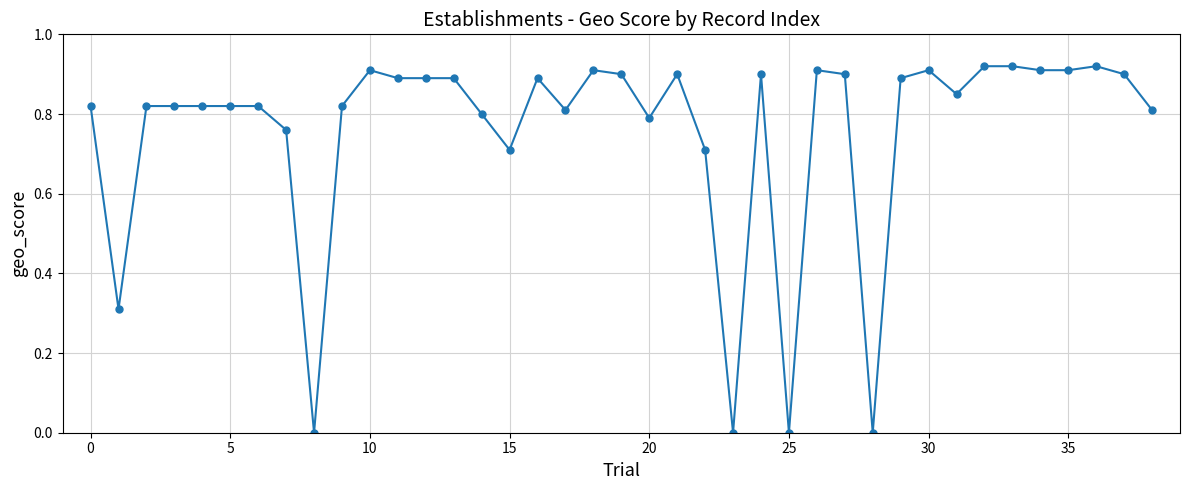

What is the sum of all values?

29.5